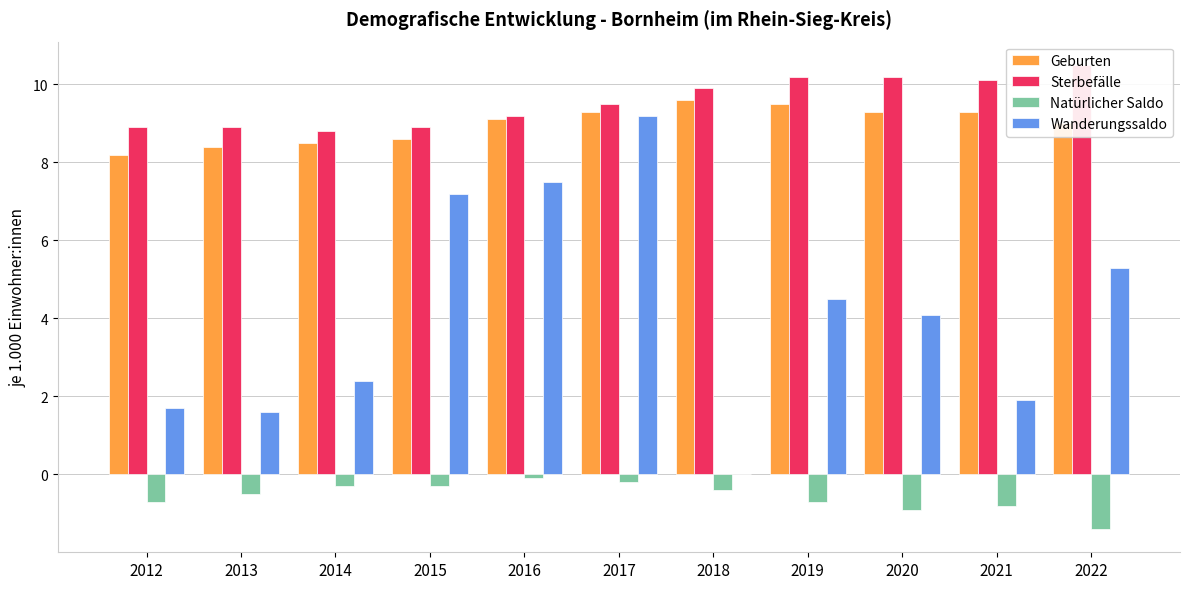

True or false: Geburten has a value of 3.9 at 2022.

False